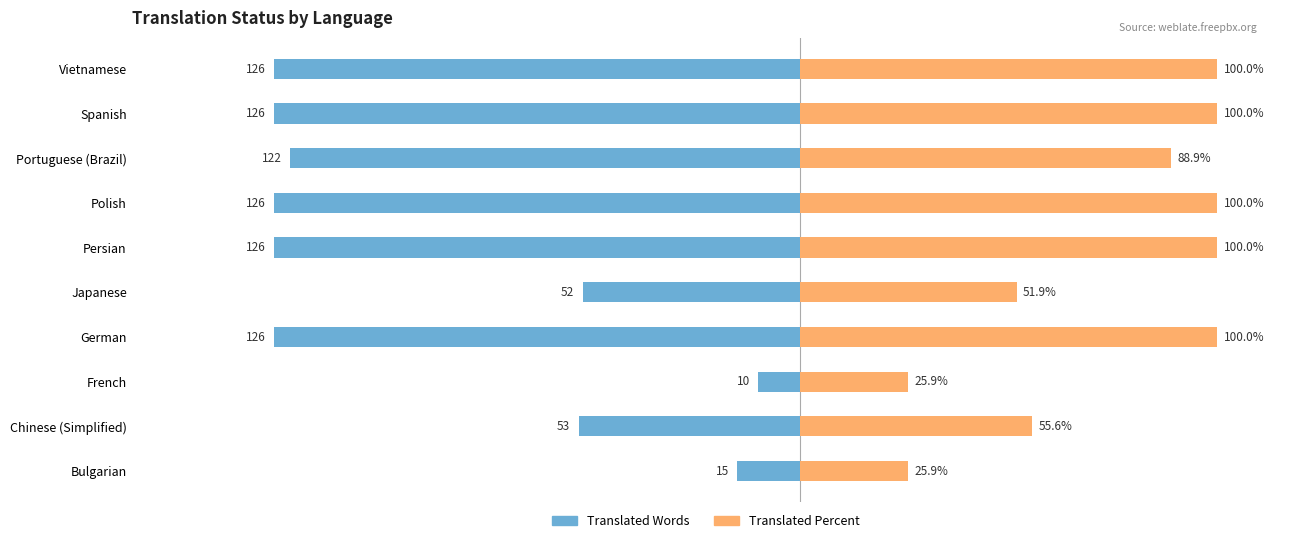

How many values in the Translated Words series are below -122?

5